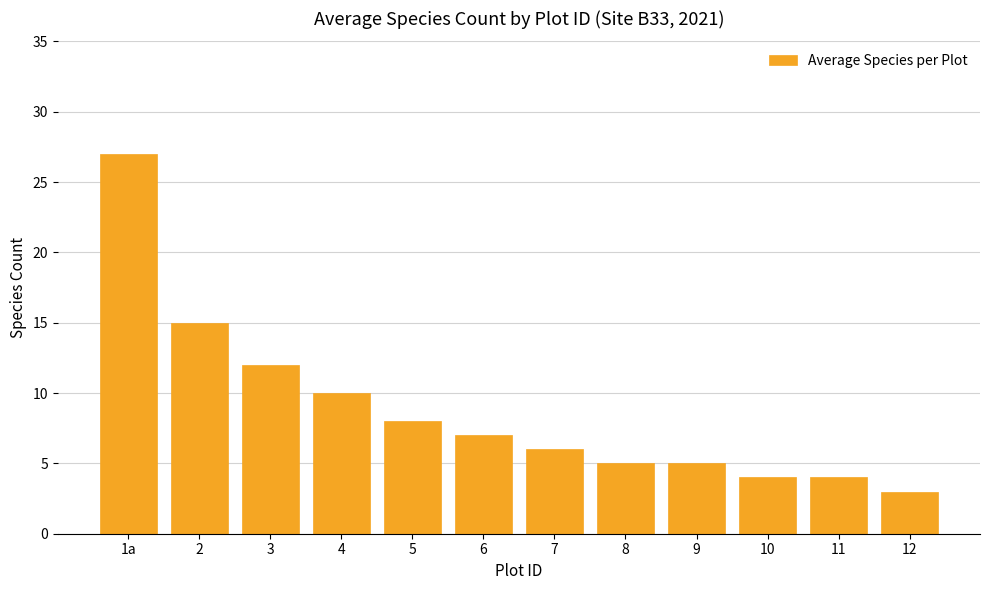

What is the minimum value shown in the chart?

3